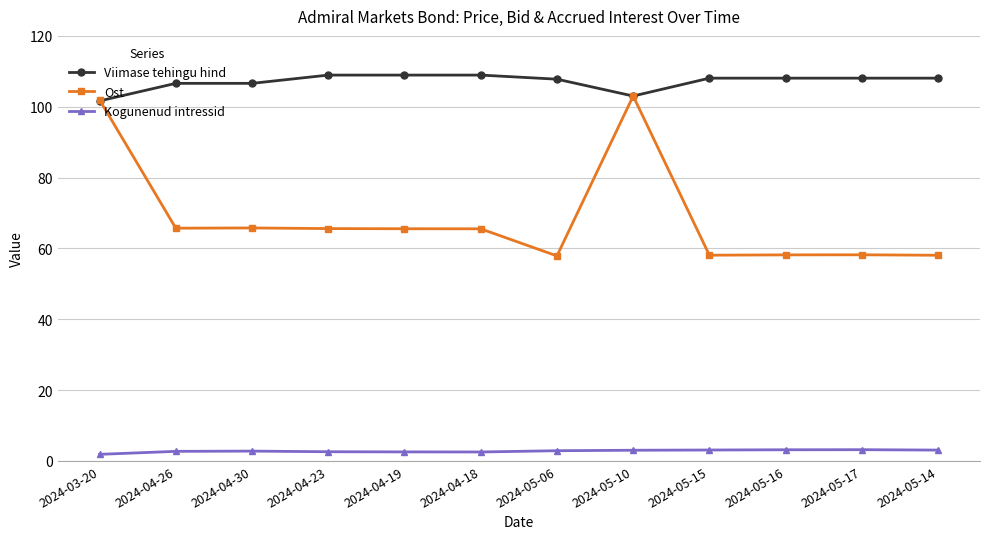

How many categories are shown in the chart?

12